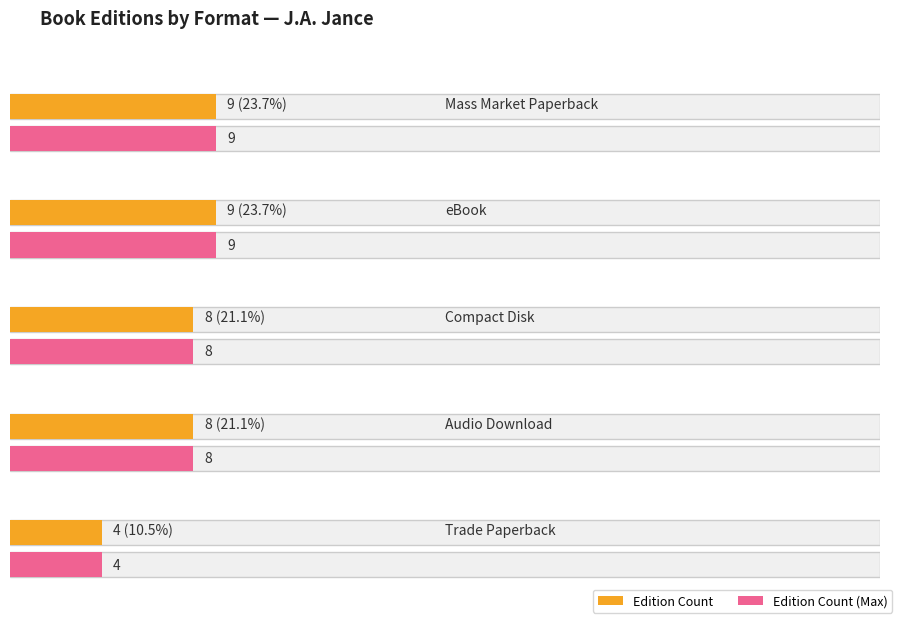

At which label is the value closest to 5?

Trade Paperback